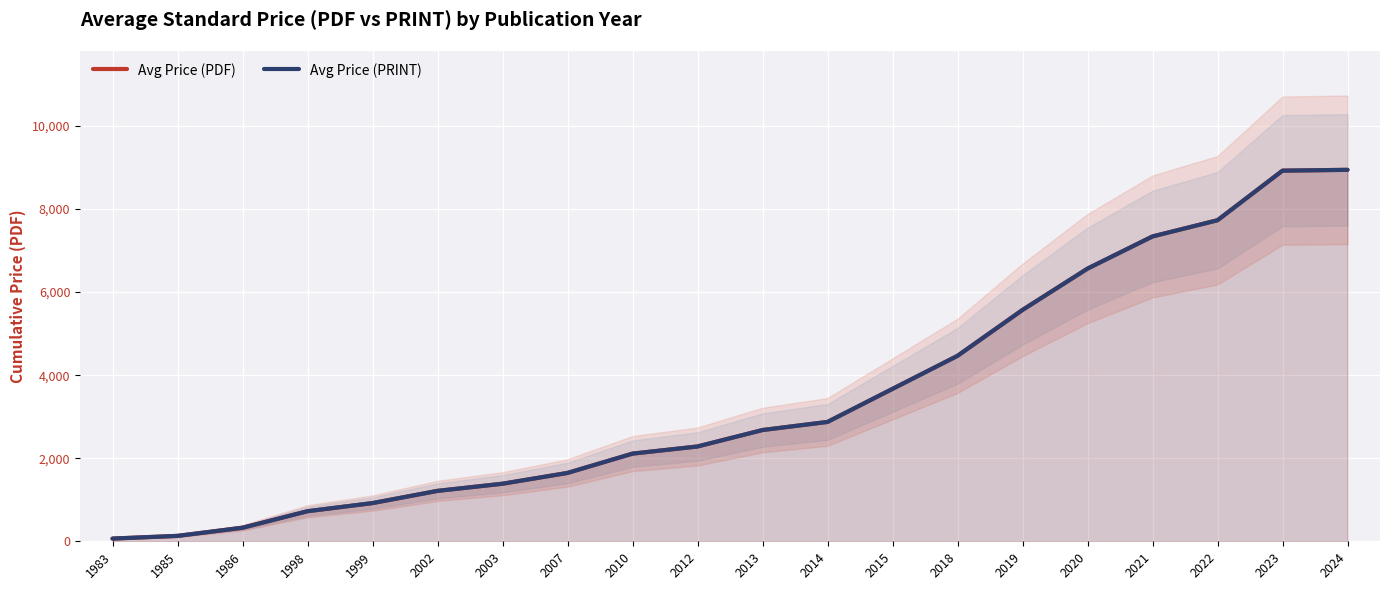

True or false: Avg Price (PRINT) has more than 1 points higher than both neighbors.

False